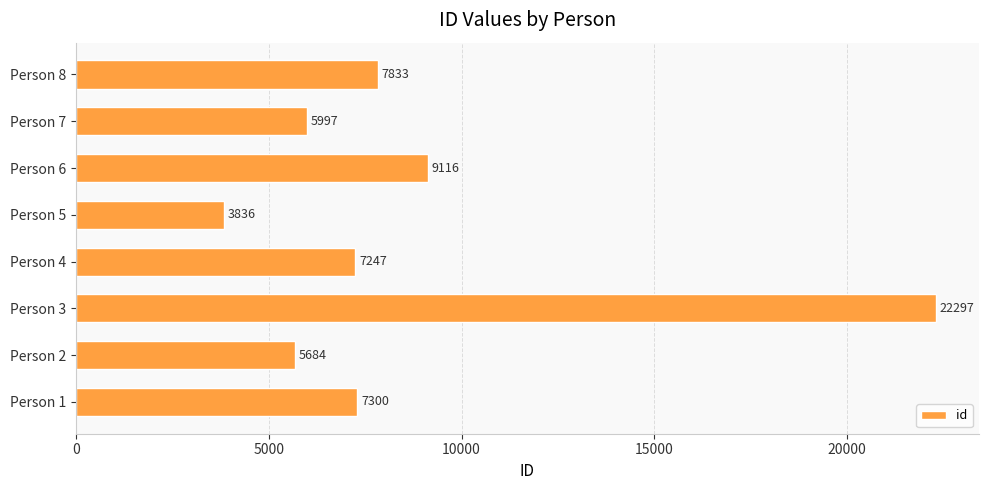

At which label is the value closest to 13066?

Person 6